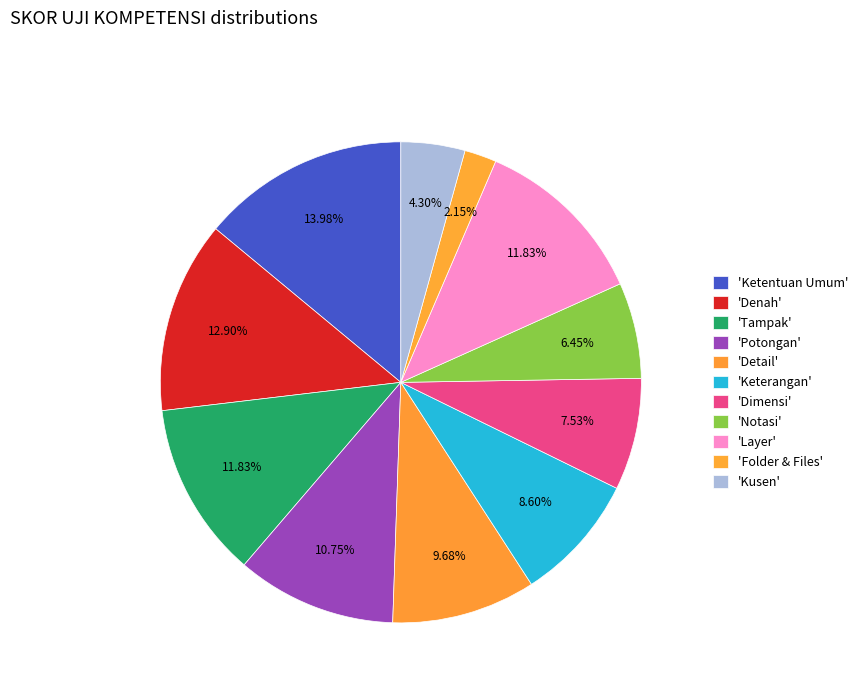

How many segments does this pie chart have?

11